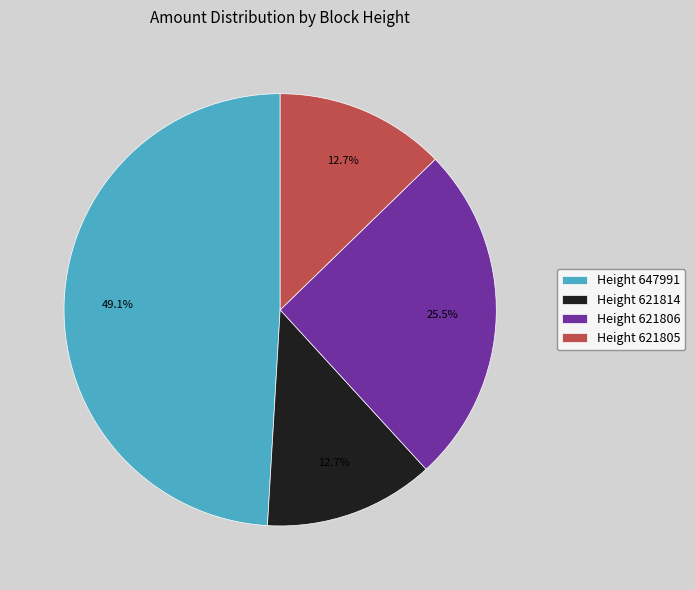

Which has a higher value, Height 621814 or Height 621806?

Height 621806